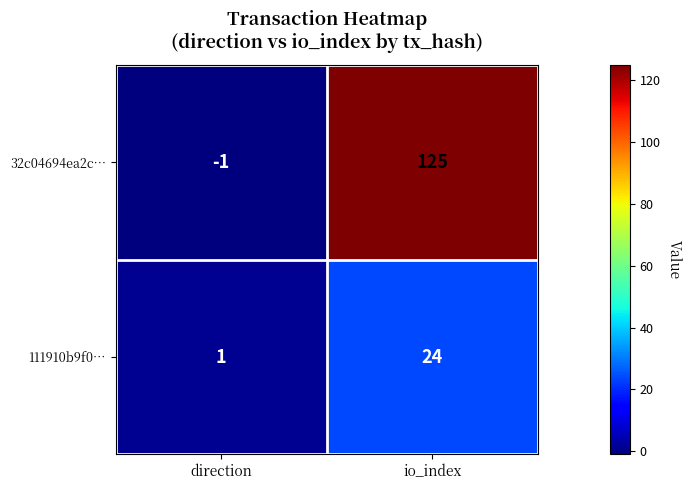

Which label corresponds to the smallest value in the chart?

direction